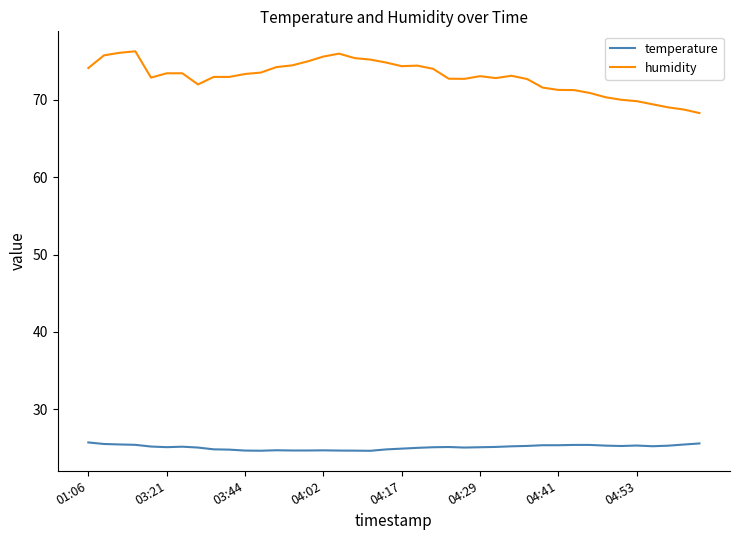

True or false: temperature has more than 0 points higher than both neighbors.

True